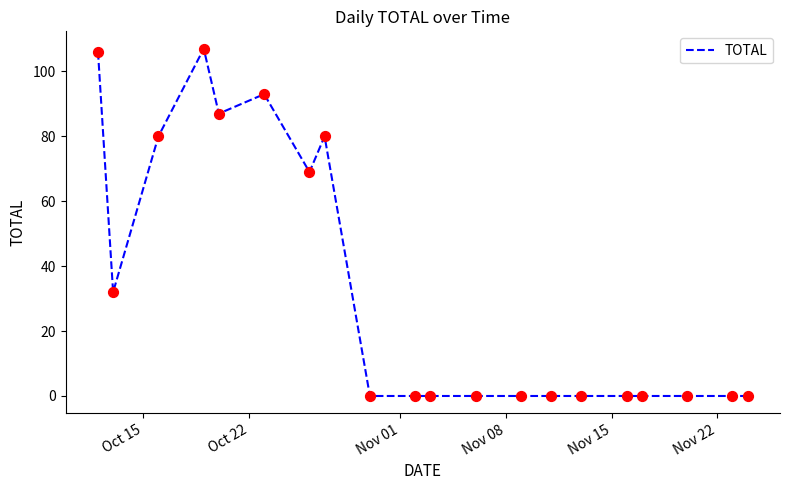

What is the greatest value displayed?

107